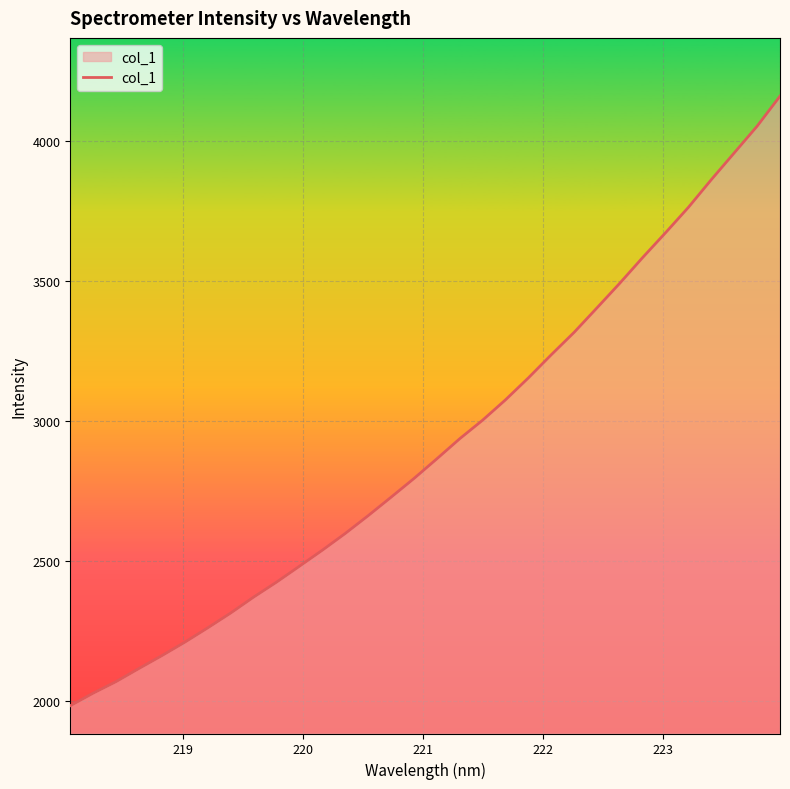

How many values are below 2865?

16